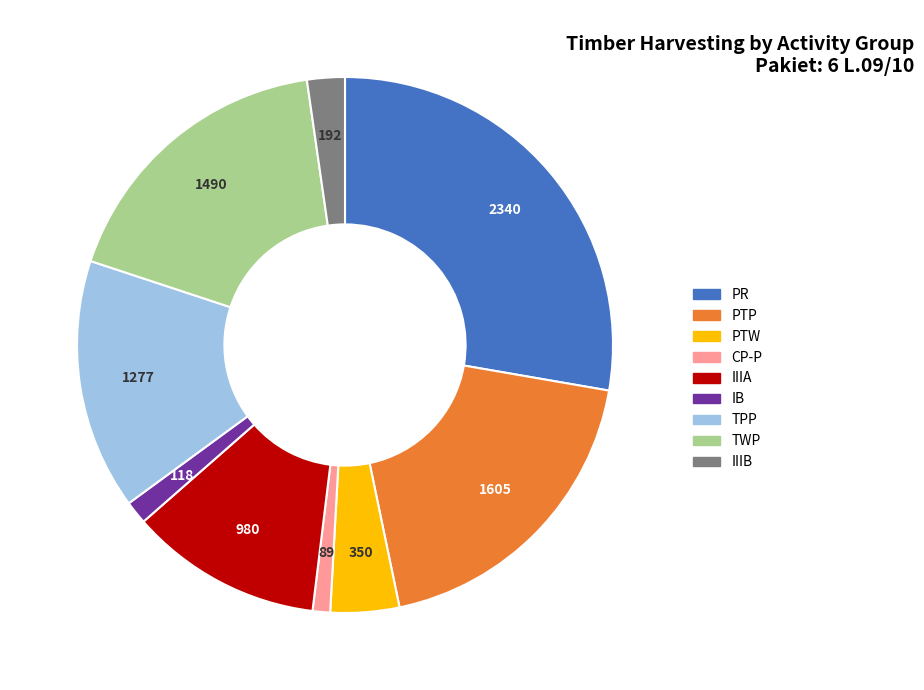

Does any single category account for the majority?

No